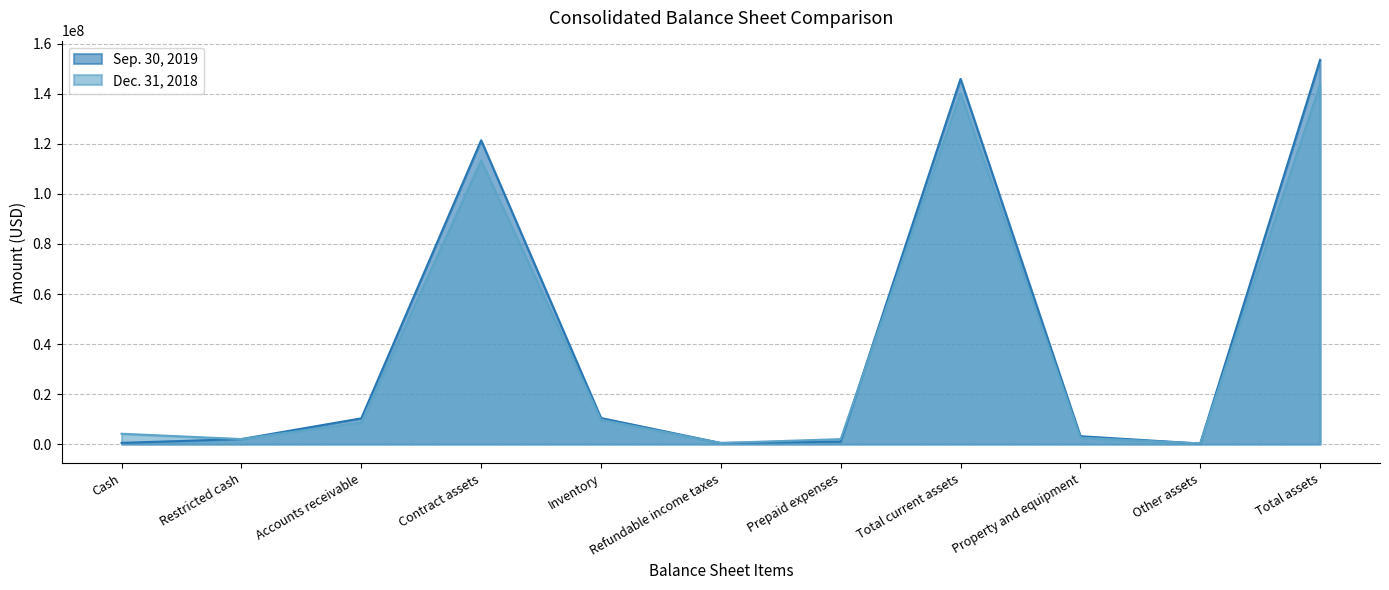

How many interior local peaks does the Sep. 30, 2019 series have?

2